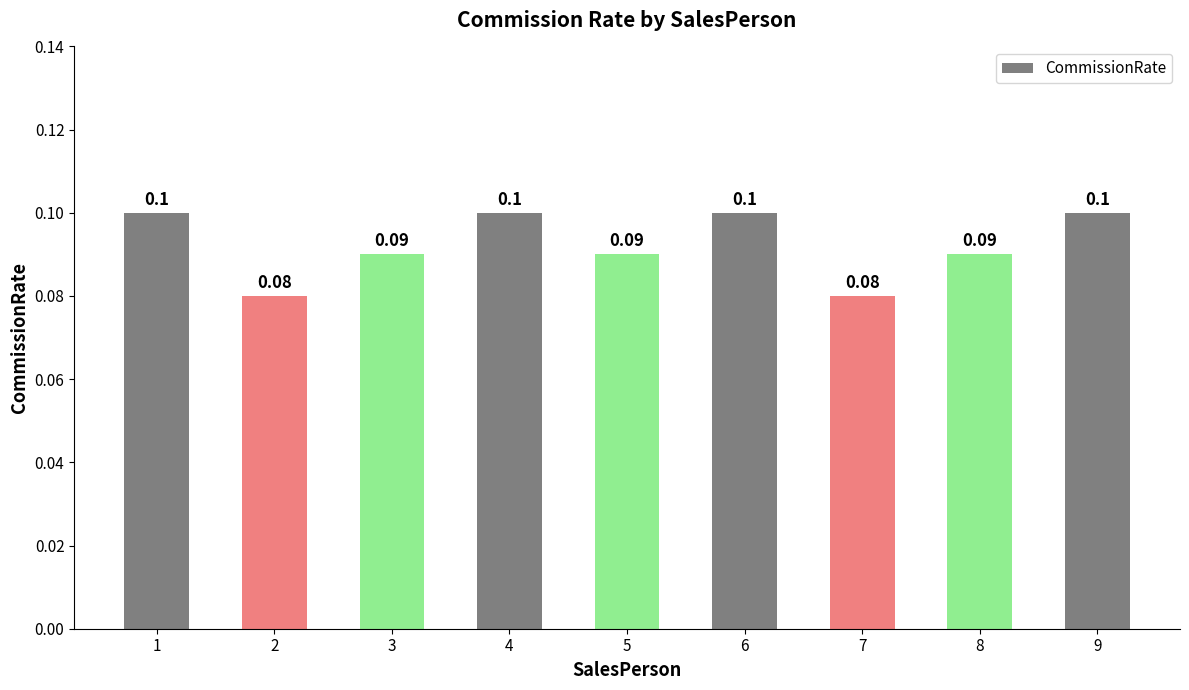

Count the number of data series in this chart.

1